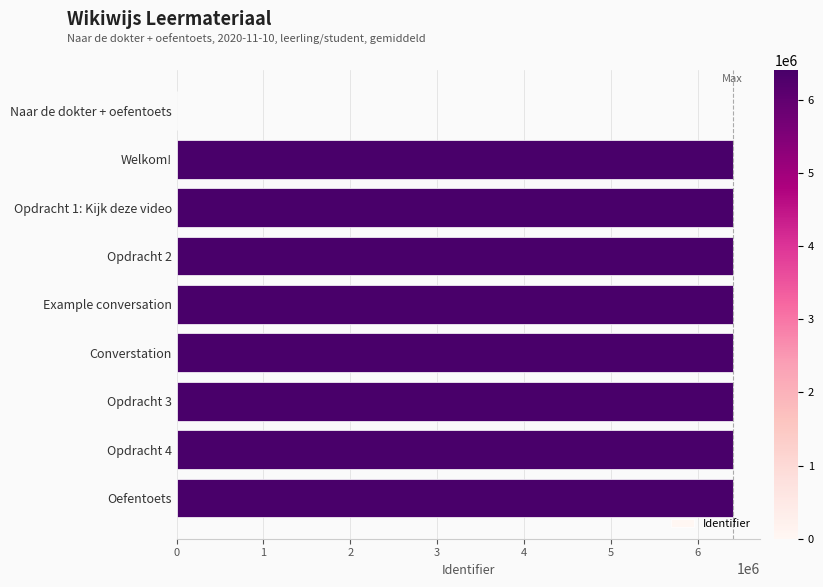

True or false: the data shows 3502165 at Welkom!.

False